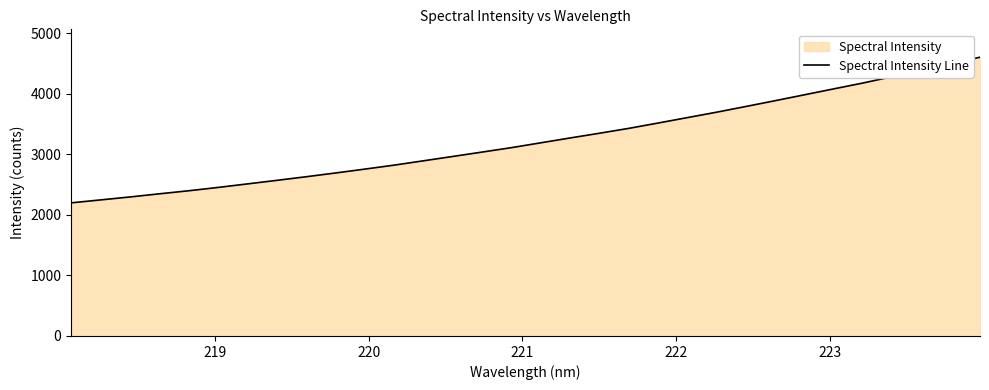

Does the chart have visible grid lines?

No